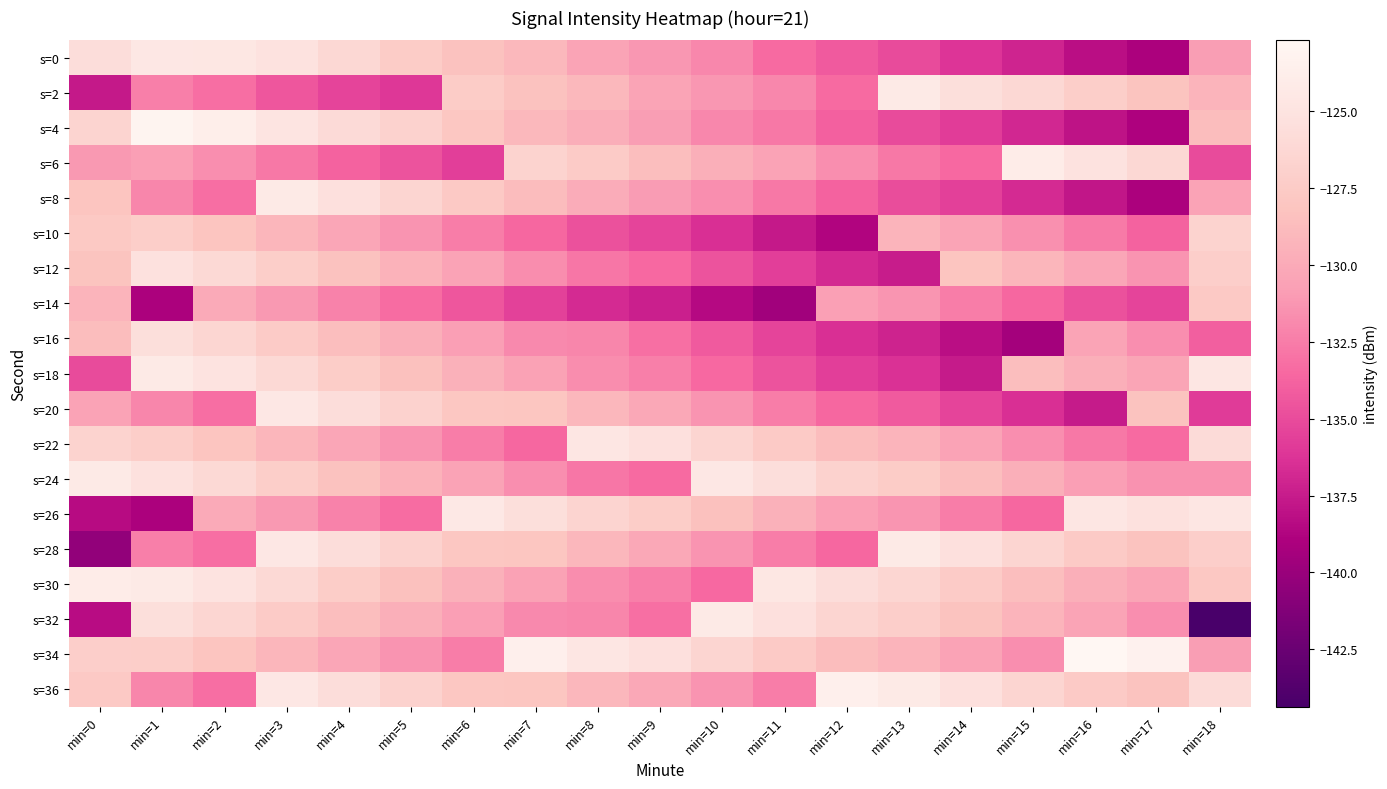

At how many categories does at least one series exceed -125?

15